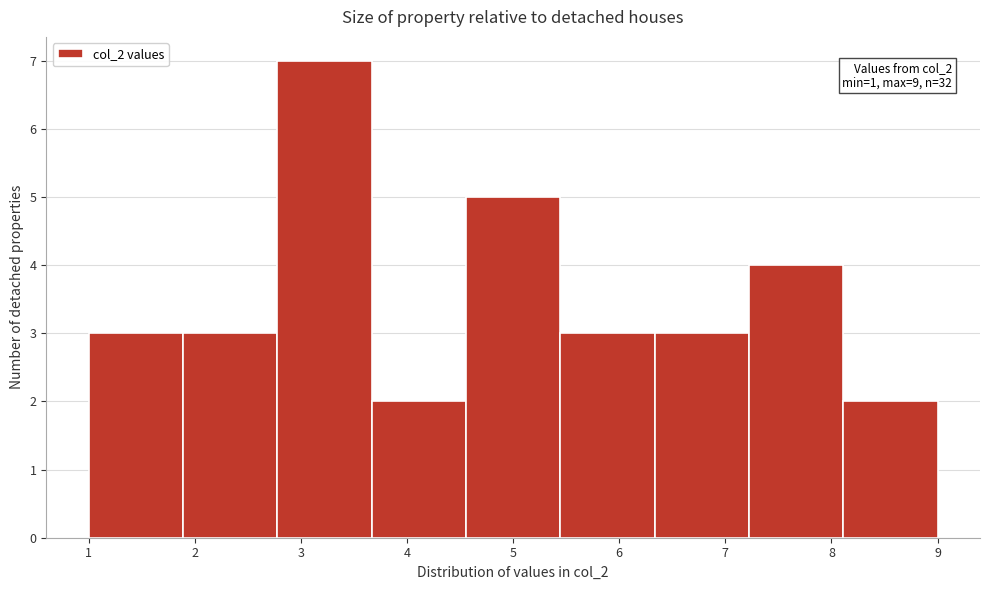

Over which range of the x-axis is the bar tallest?

2.8 to 3.7